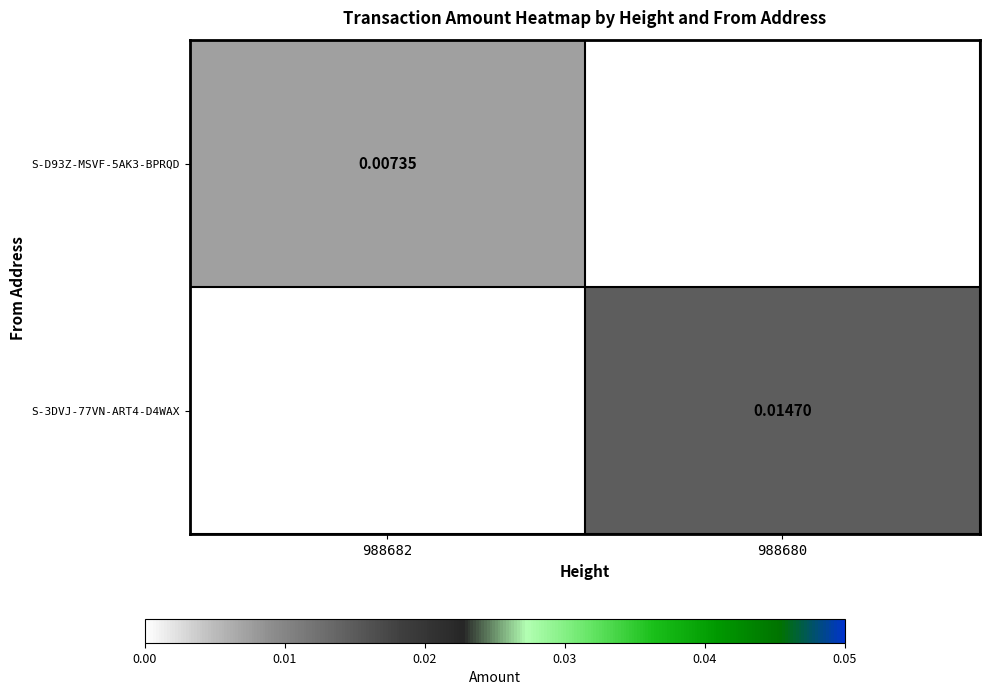

Which series has the largest range (max minus min)?

S-3DVJ-77VN-ART4-D4WAX